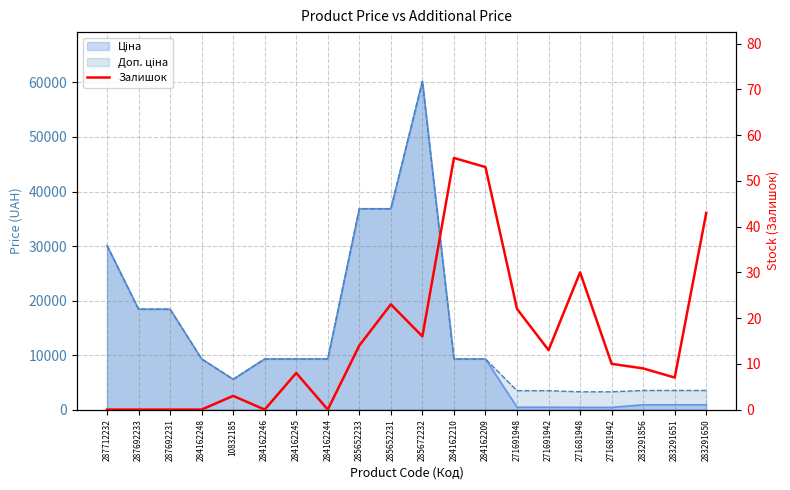

Reading left to right, list all the values displayed in this chart.

0	0	0	0	3	0	8	0	14	23	16	55	53	22	13	30	10	9	7	43